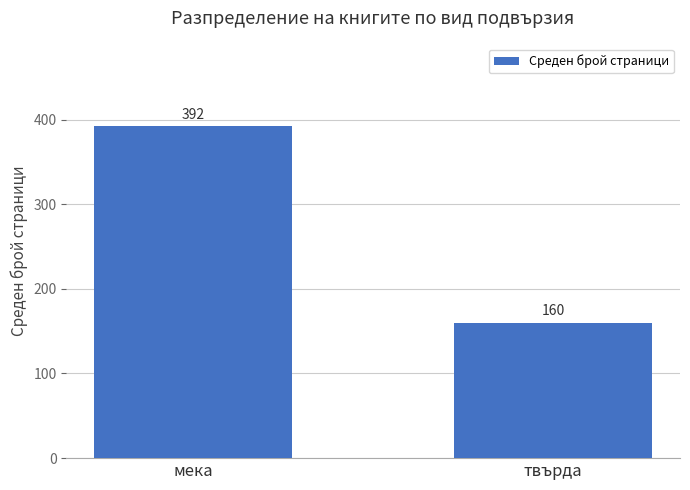

What is the label of the 1st bar from the right?

твърда